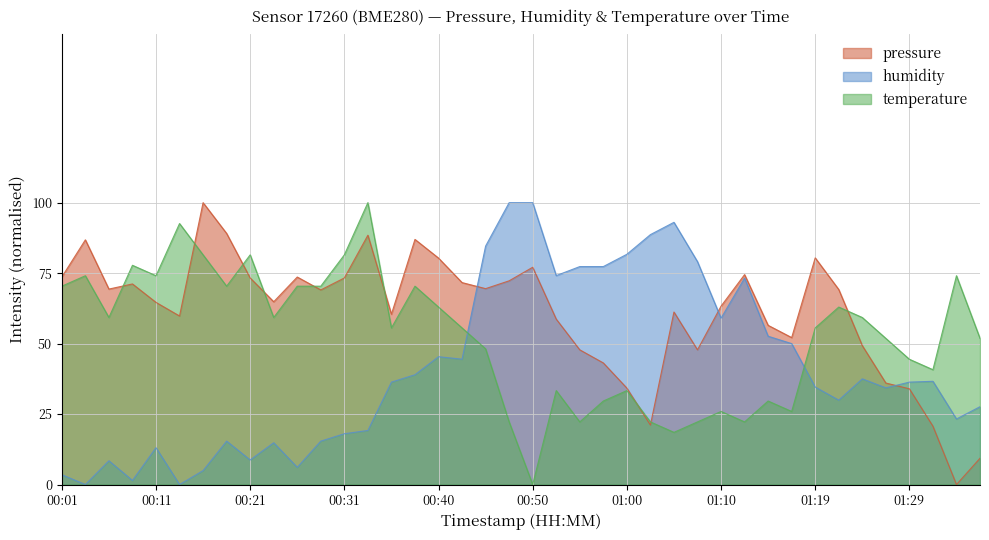

At which label is humidity closest to 50?

01:17